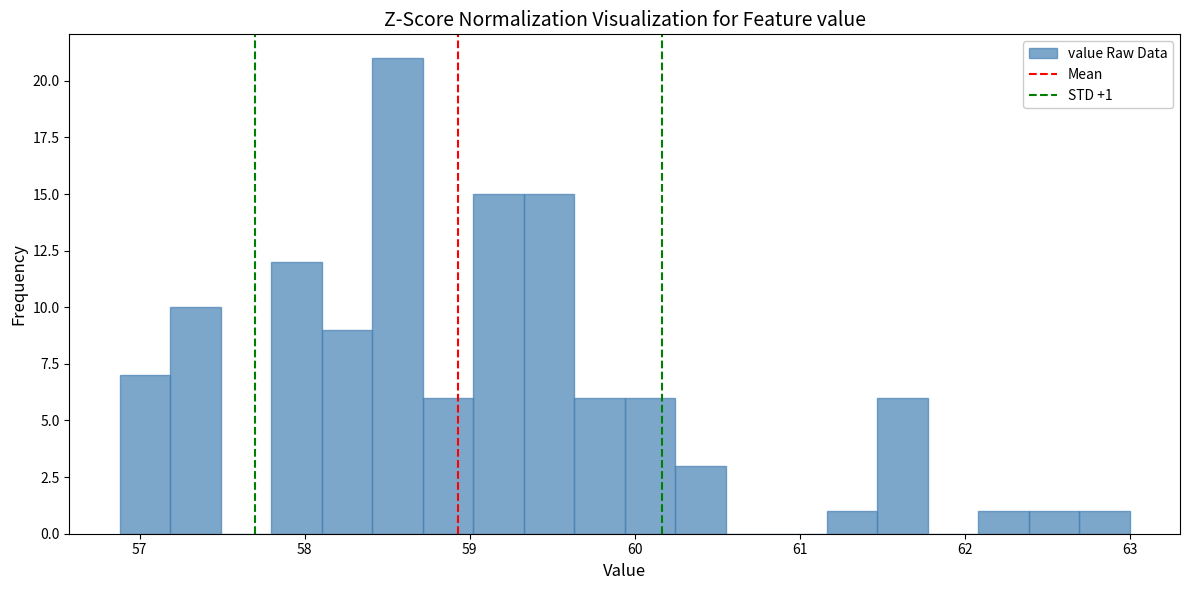

Around what value on the x-axis is the tallest bar? Give the approximate position of its centre, as read against the axis.

58.6